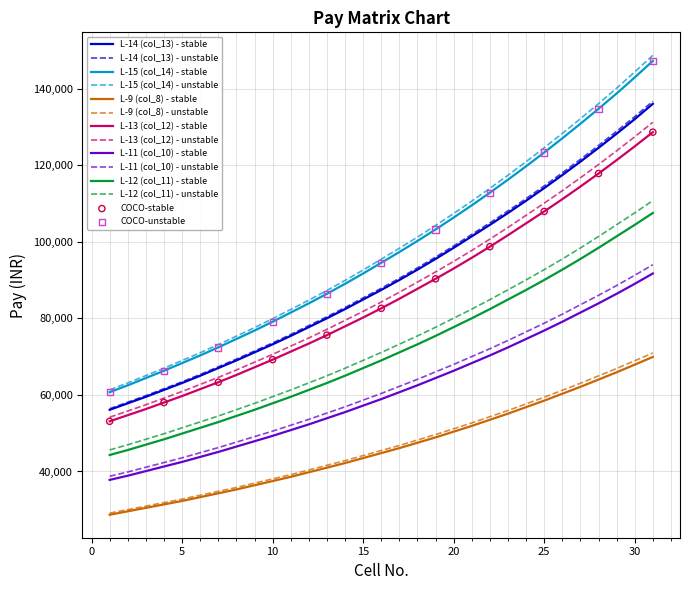

True or false: L-14 (col_13) - stable and L-15 (col_14) - stable cross at least once.

False